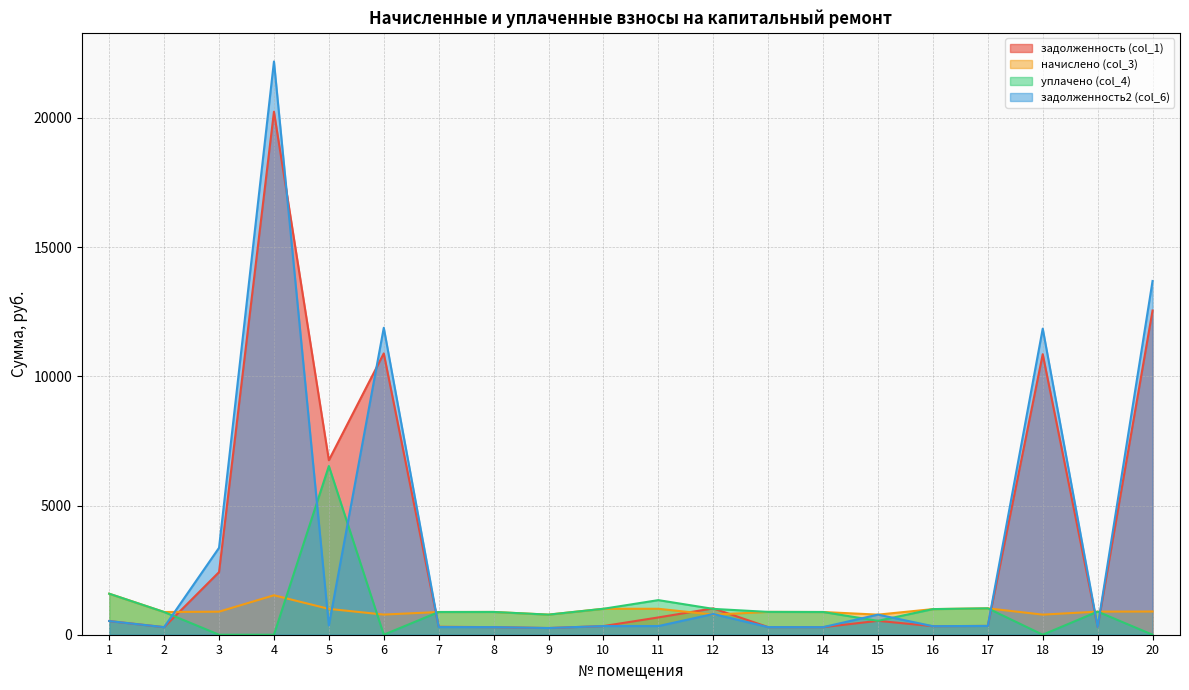

Where do задолженность (col_1) and задолженность2 (col_6) first cross each other?

4 and 5